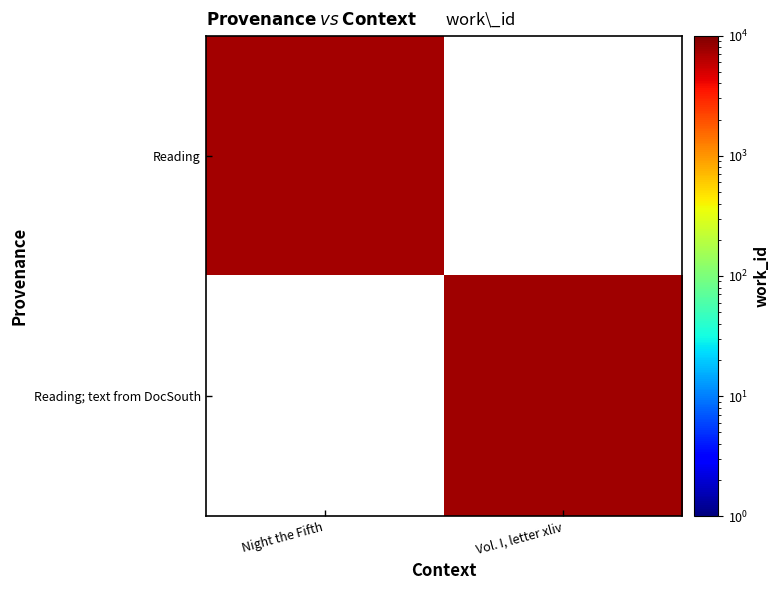

At which label does Reading; text from DocSouth reach its minimum?

Night the Fifth